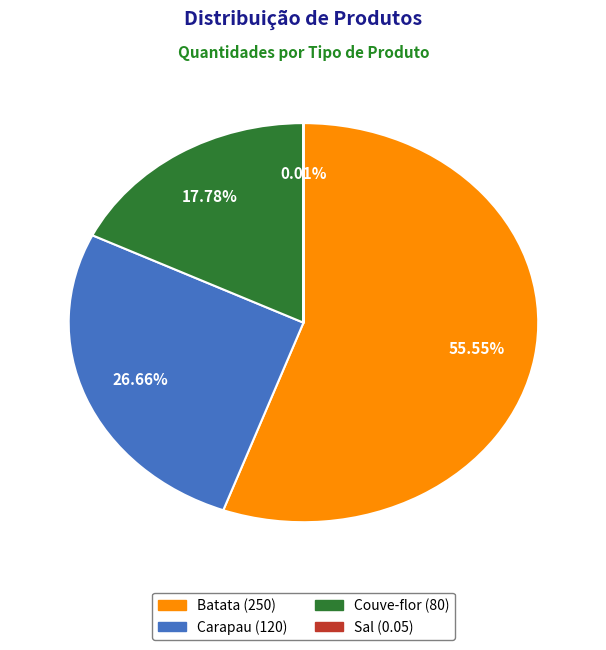

Does Batata represent more than half of the total?

Yes